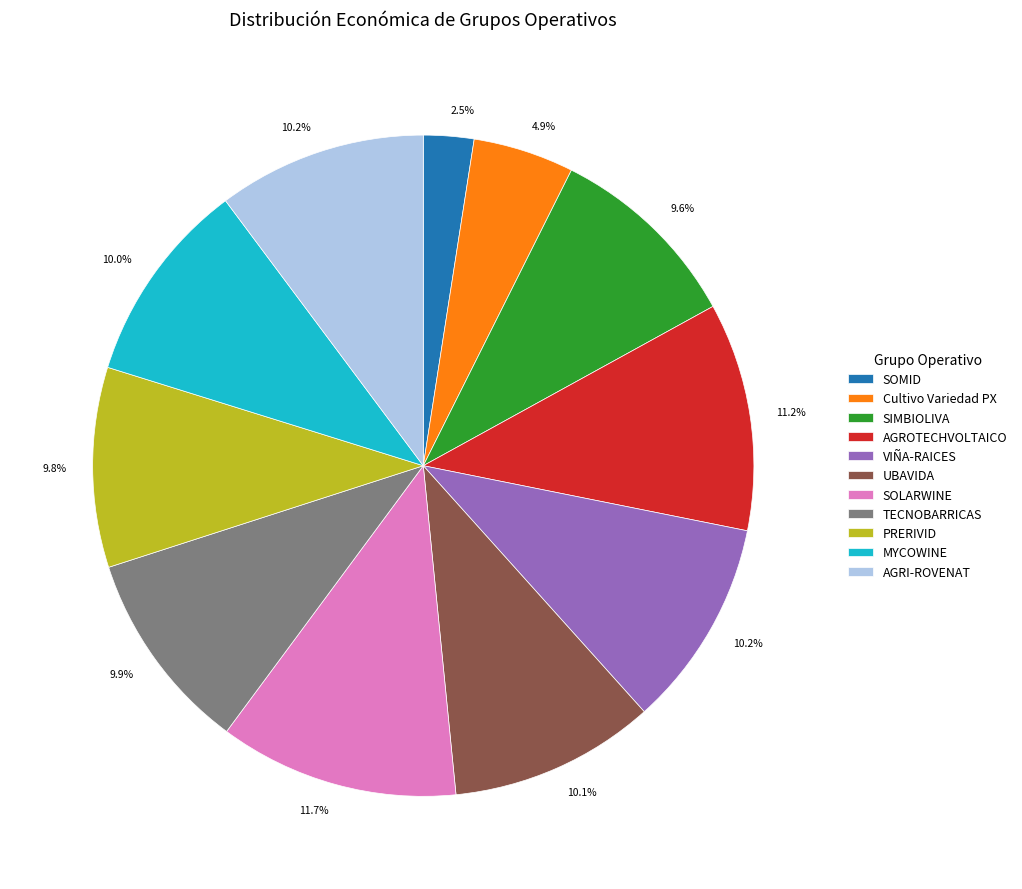

What percentage is NOT represented by TECNOBARRICAS?

90.1%